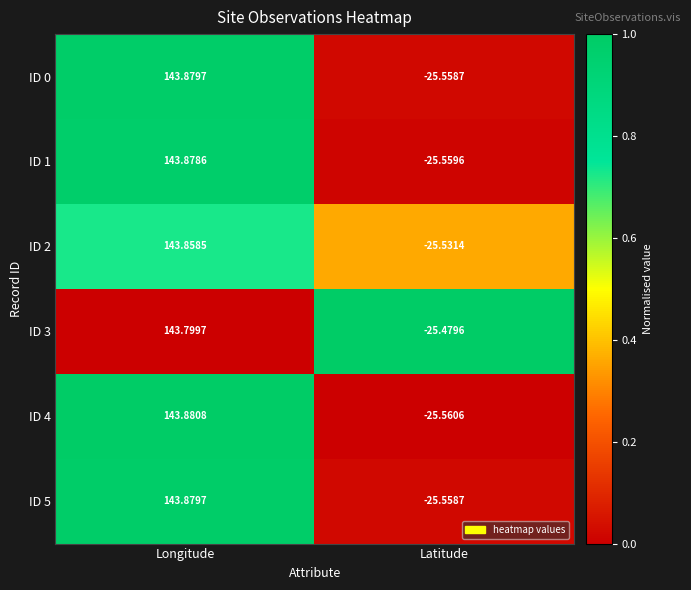

List the labels in order of ID 3 value, largest first.

Longitude, Latitude